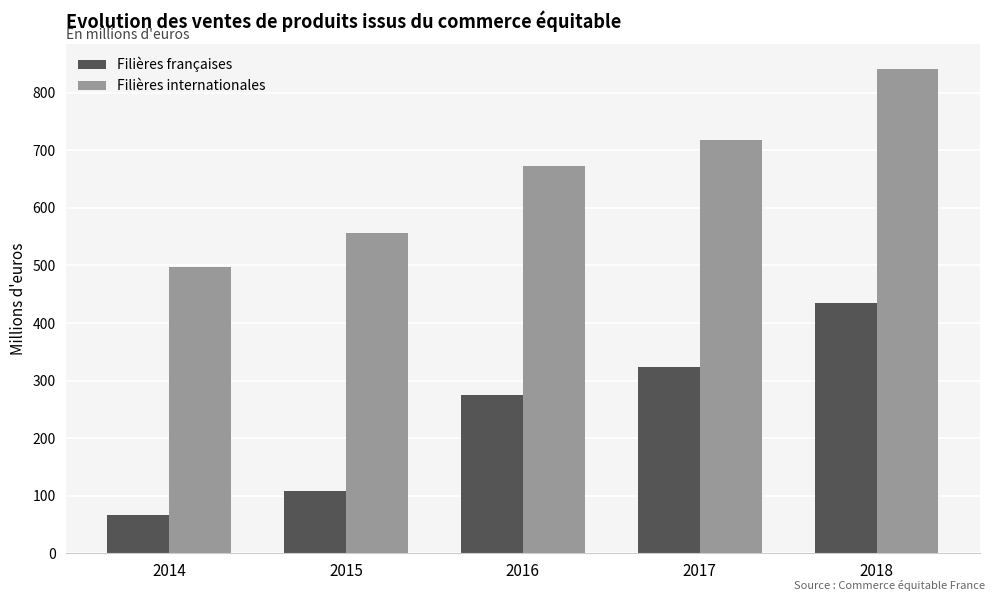

What is the maximum value for Filières françaises?

434